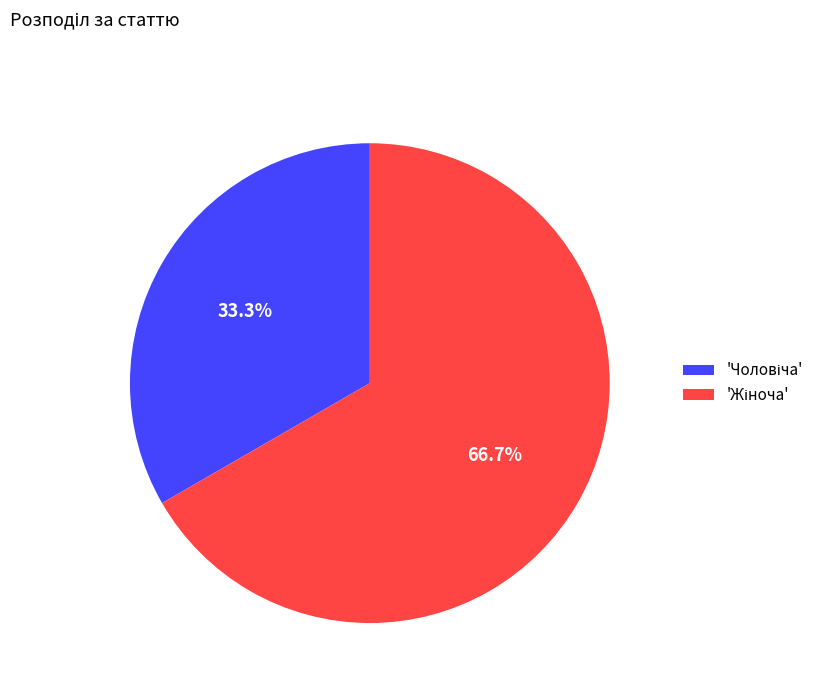

Does any single category account for the majority?

Yes